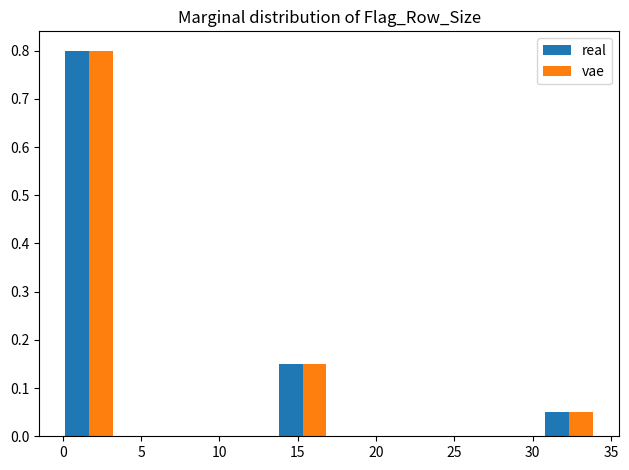

Reading left to right, transcribe this chart: for each range on the x-axis, give the height of each series' bar. Neither the bar edges nor the heights are printed on the chart, so give them approximately, as read against the axes.

0.0 to 3.4: real=0.80	vae=0.80
3.4 to 6.8: real=0	vae=0
6.8 to 10.2: real=0	vae=0
10.2 to 13.6: real=0	vae=0
13.6 to 17.0: real=0.15	vae=0.15
17.0 to 20.4: real=0	vae=0
20.4 to 23.8: real=0	vae=0
23.8 to 27.2: real=0	vae=0
27.2 to 30.6: real=0	vae=0
30.6 to 34.0: real=0.05	vae=0.05